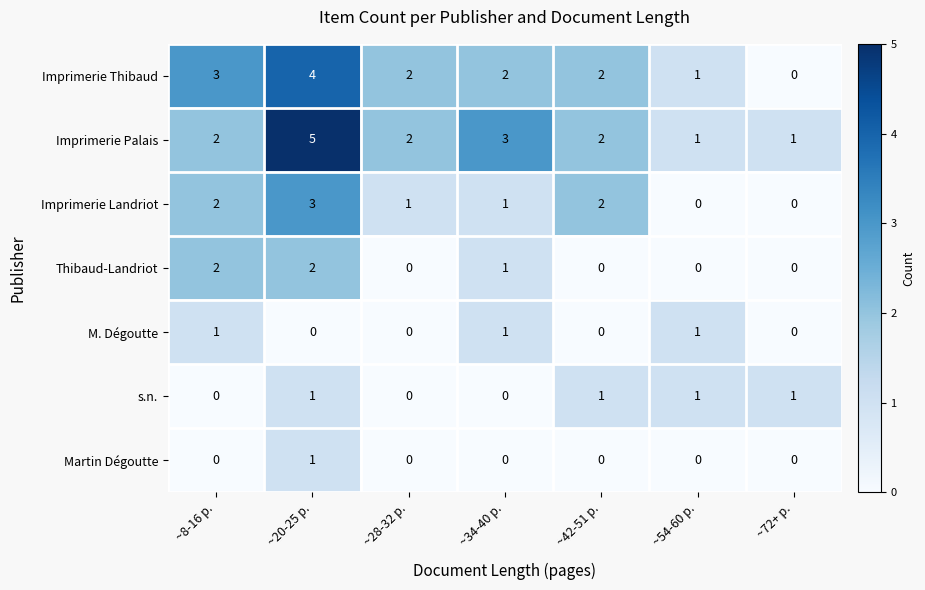

How many data points does each series have?

7